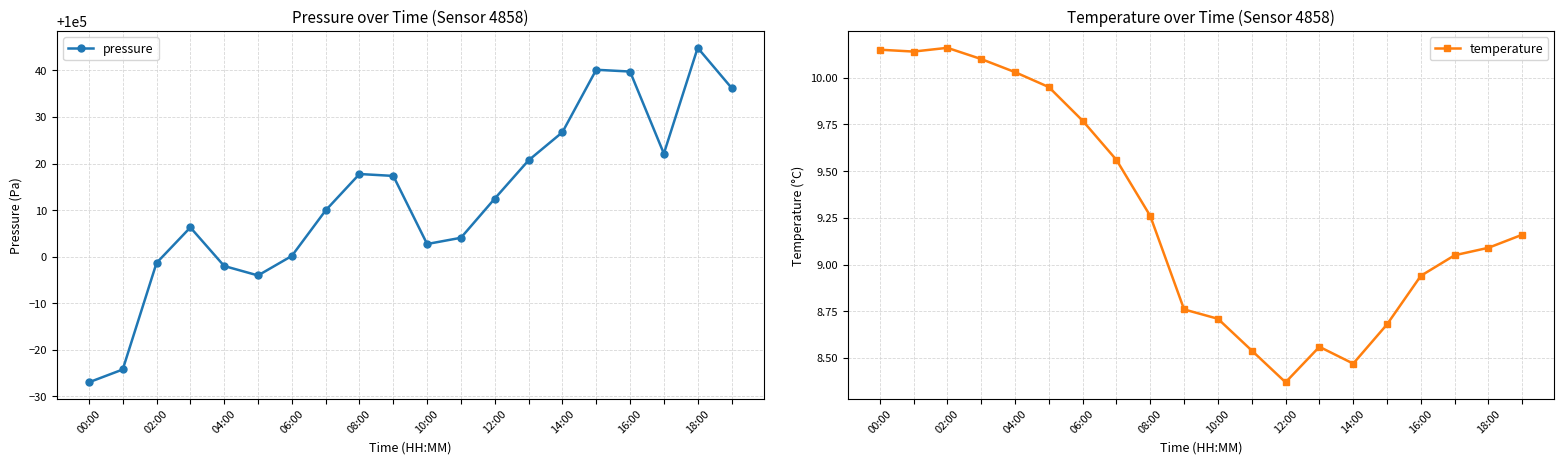

What is the total value across all series at 10:00?

100005.9